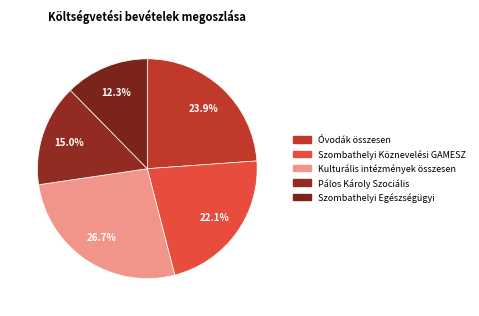

Which category has the smallest portion of the pie?

Szombathelyi Egészségügyi